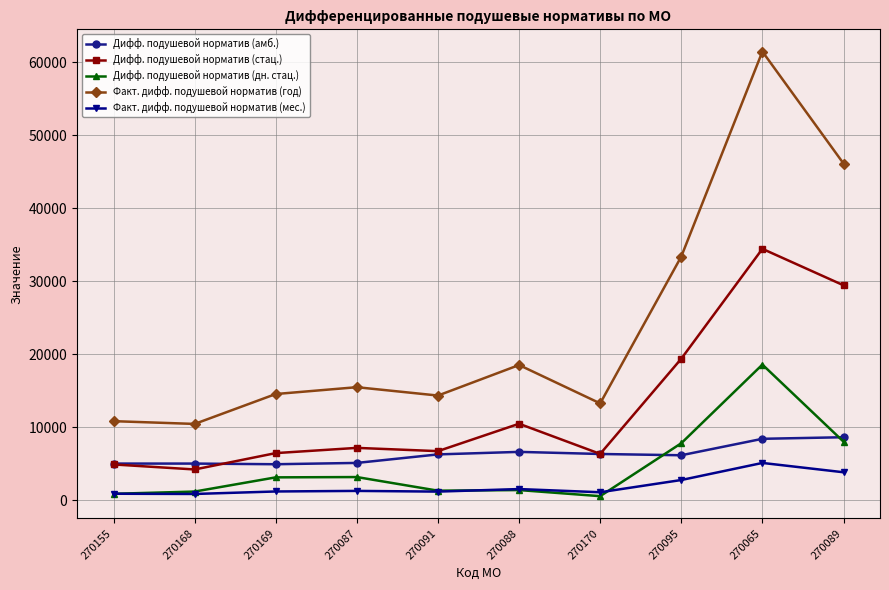

How many series are shown in this chart?

5